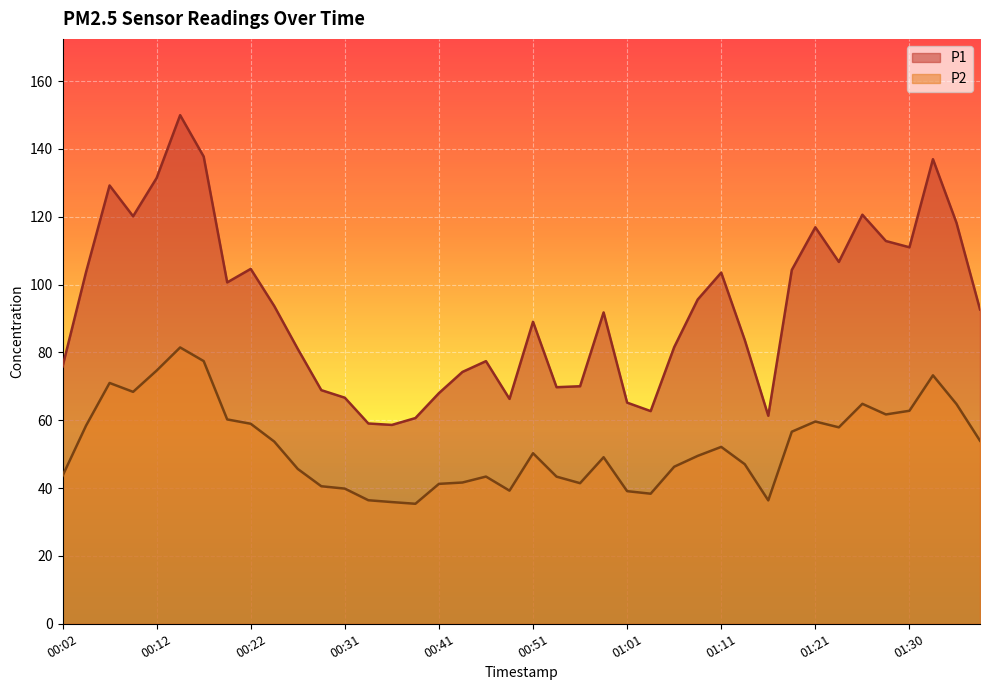

What is the minimum value for P2?

35.4